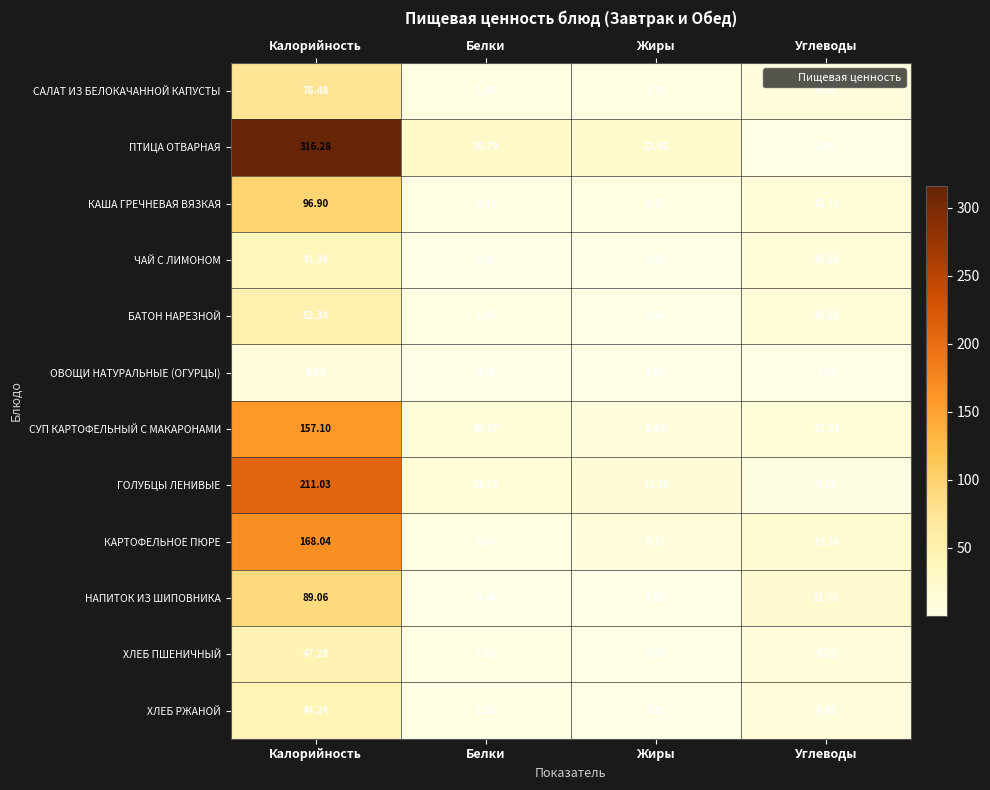

At which label does НАПИТОК ИЗ ШИПОВНИКА reach its peak?

Калорийность